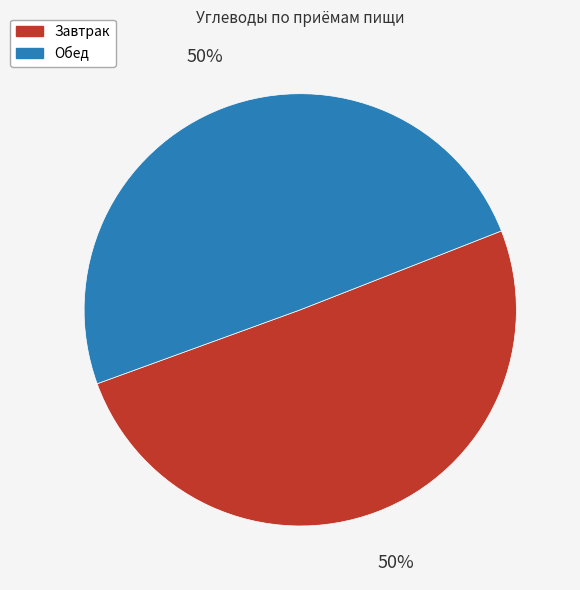

How many slices are in this pie chart?

2